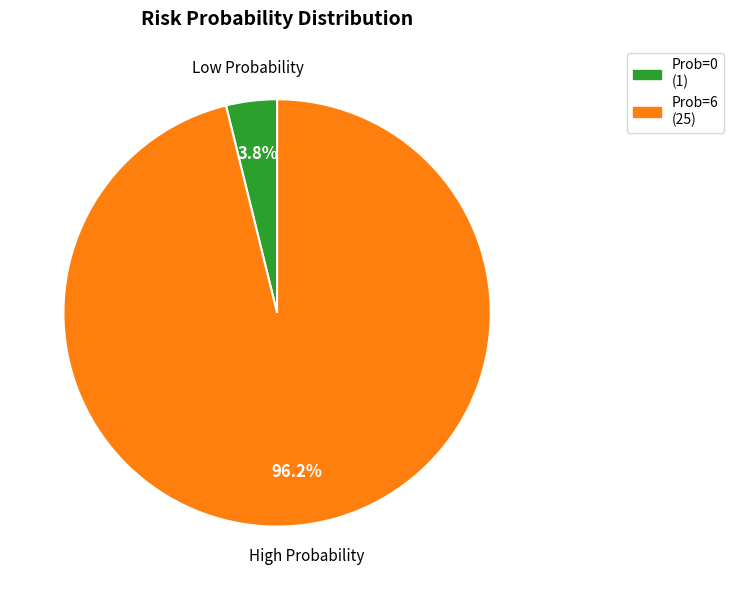

What portion of the pie excludes Prob=0 (1)?

96.2%